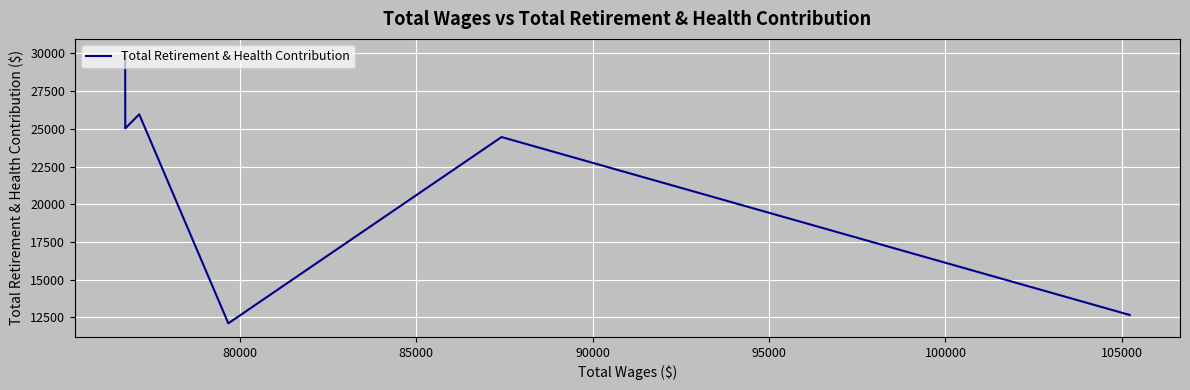

What is the smallest value displayed?

12106